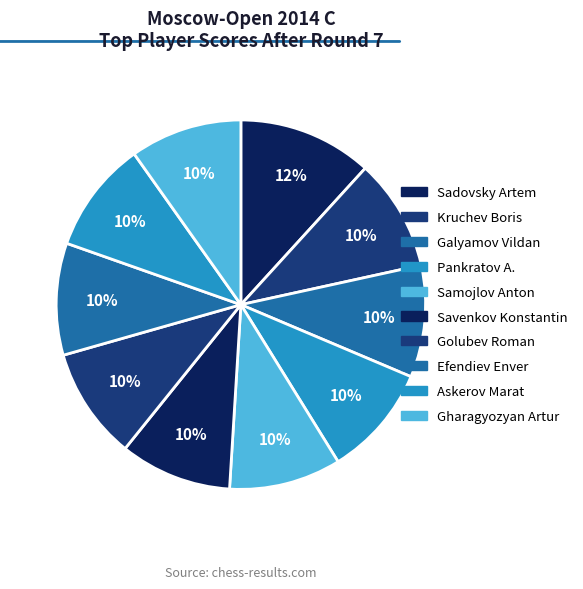

Is Samojlov Anton the majority of the pie?

No